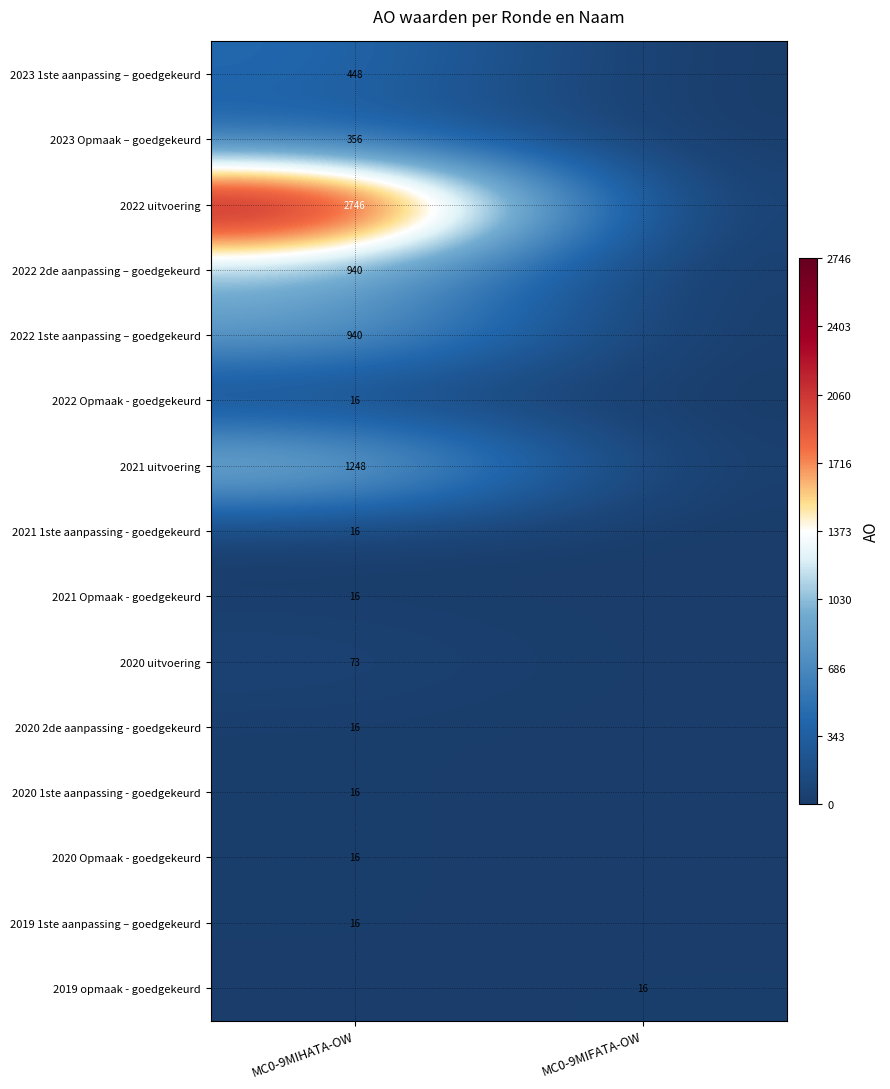

Is it true that 2022 1ste aanpassing – goedgekeurd equals 940 at MC0-9MIHATA-OW?

True